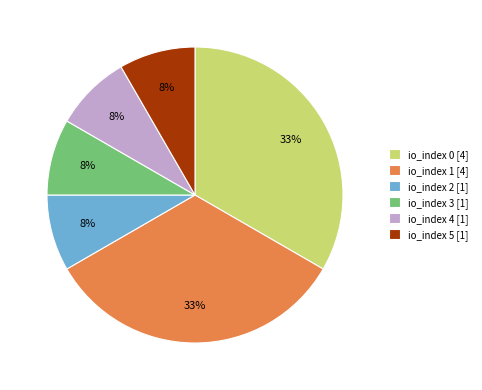

To the nearest percent, what portion does io_index 5 [1] represent?

8%